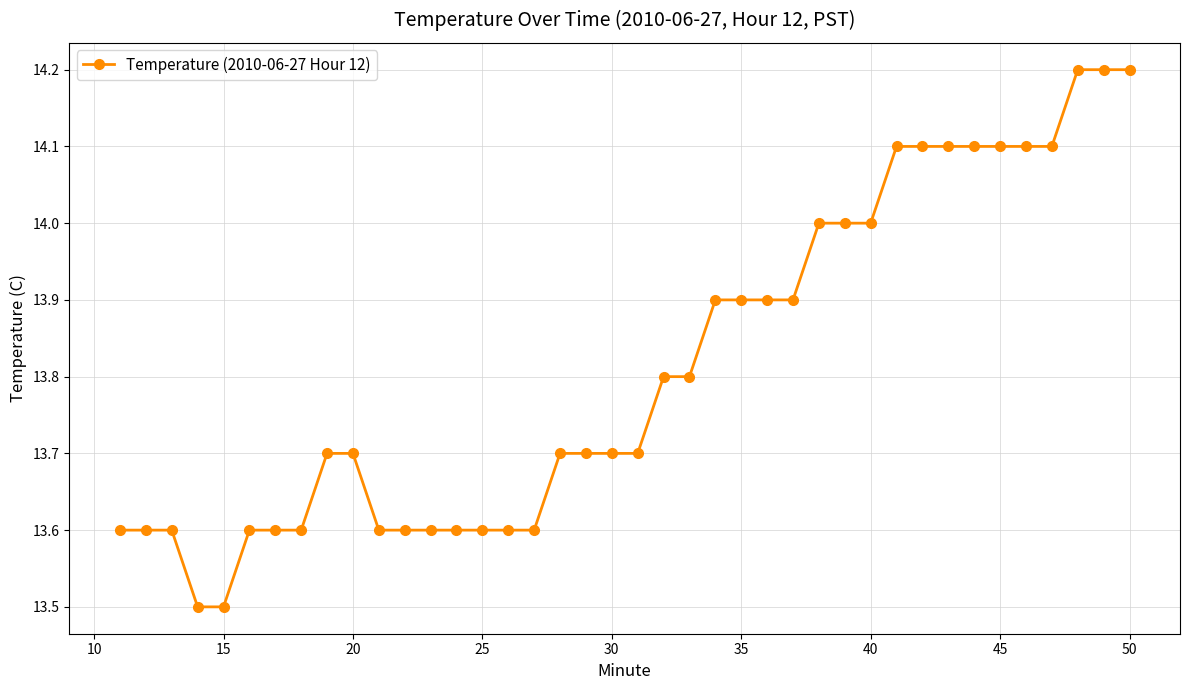

What is the maximum value shown in the chart?

14.2